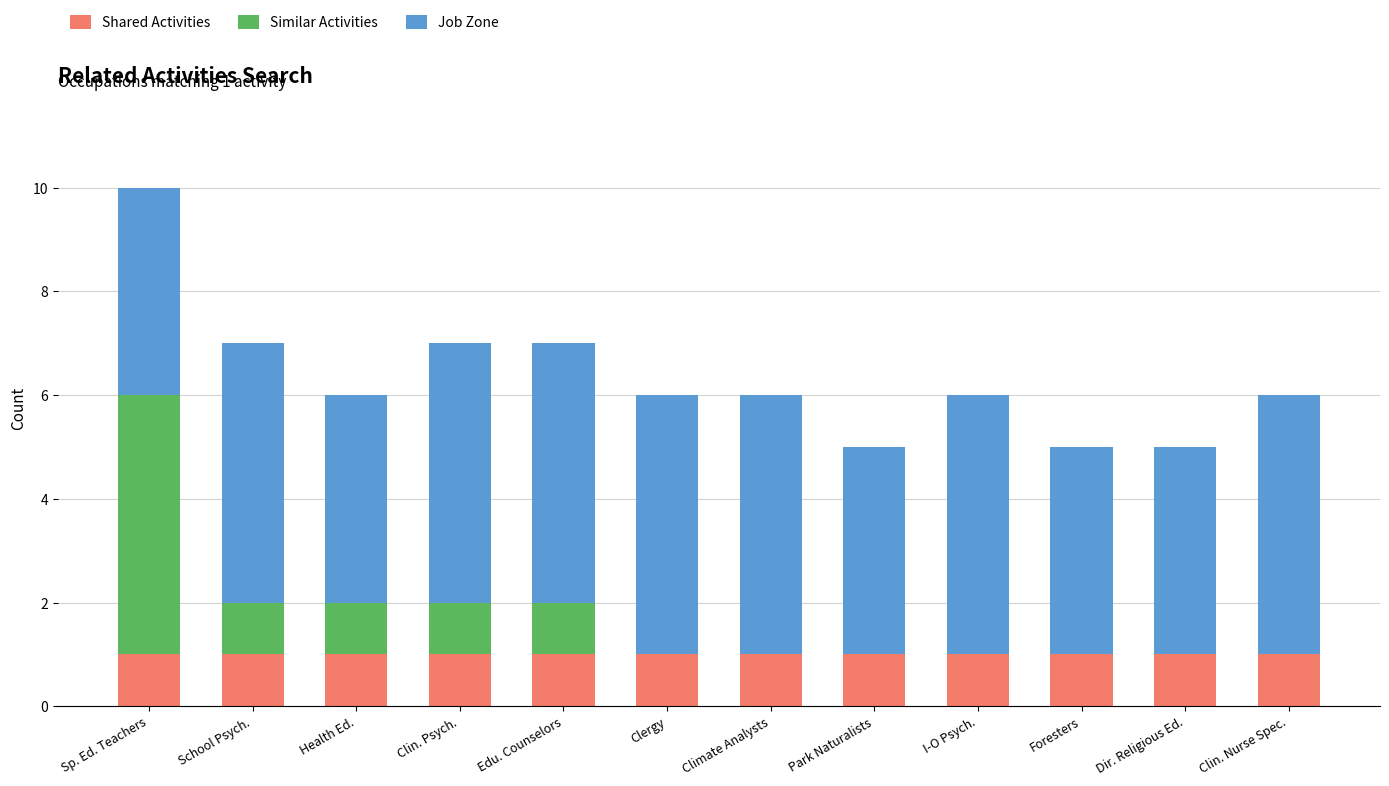

What is the total value across all series at Foresters?

5